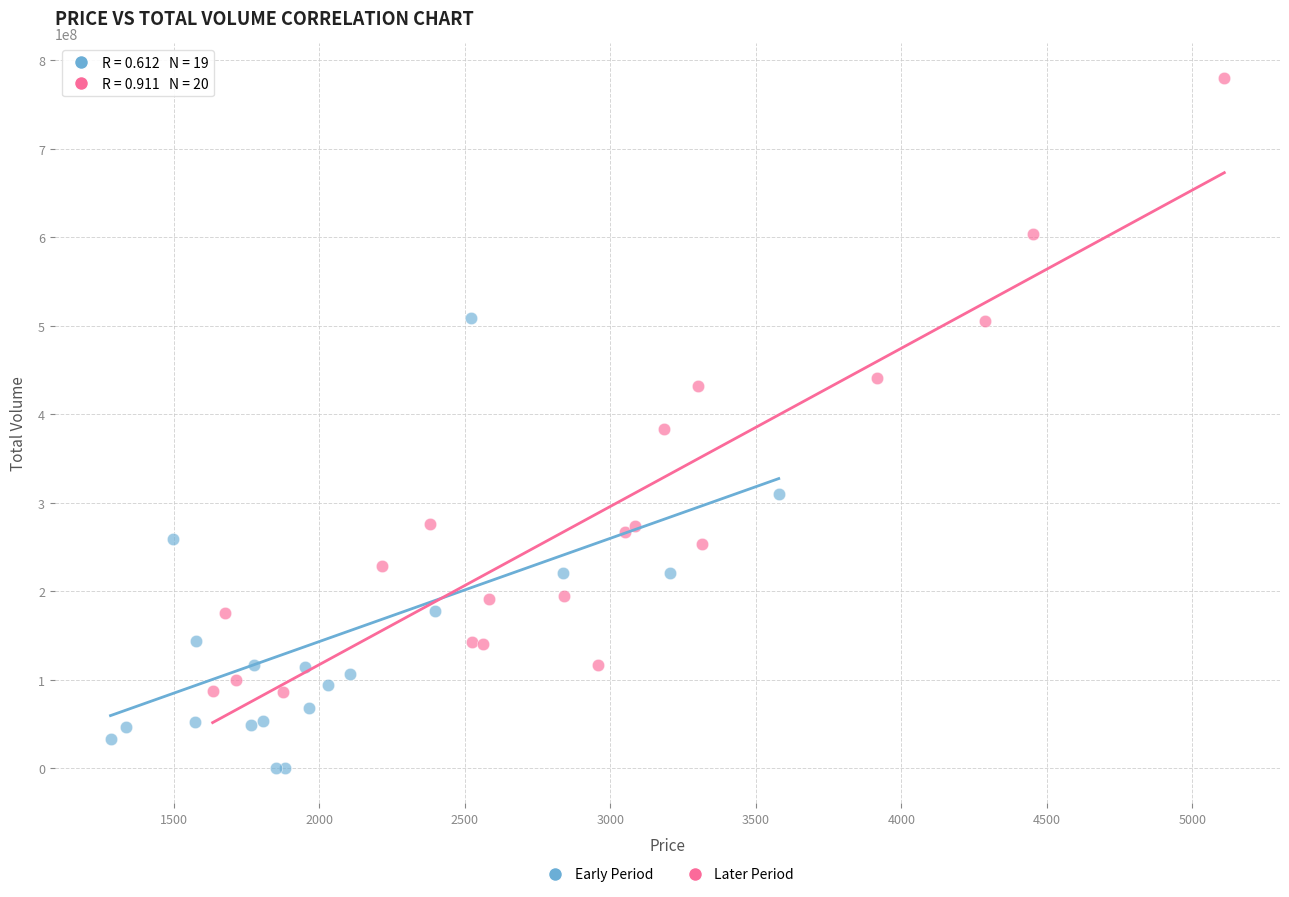

Which series contains the highest Y value?

Later Period